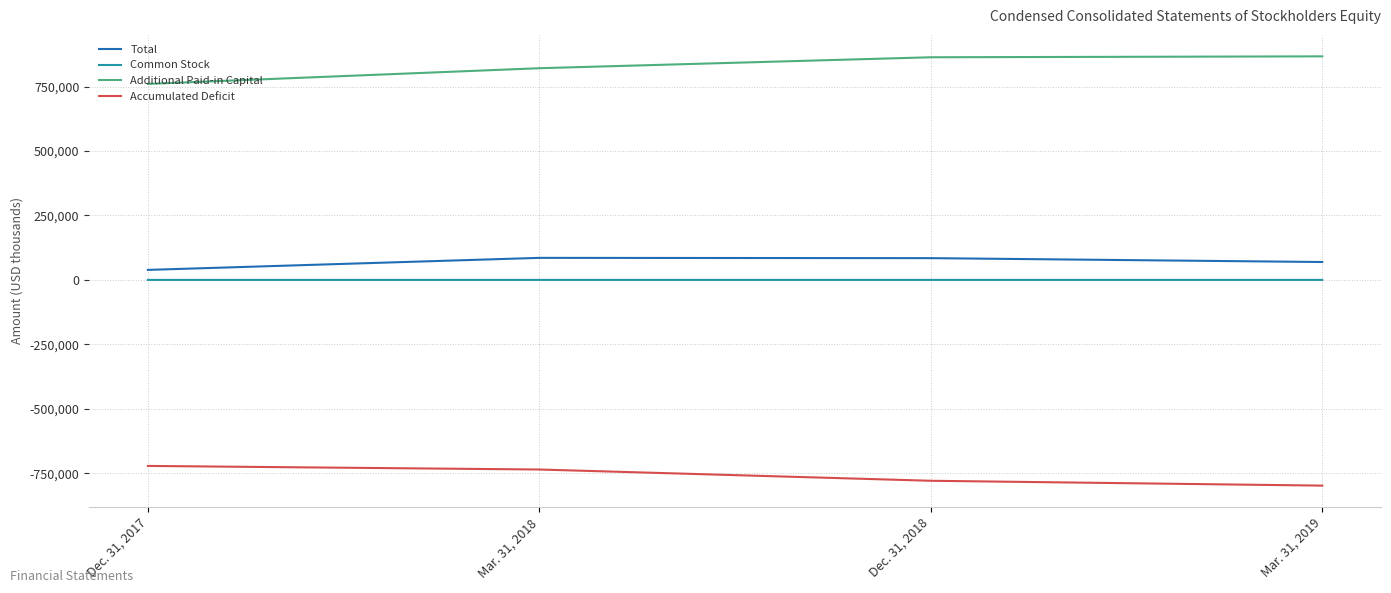

True or false: Accumulated Deficit and Total intersect in this chart.

False